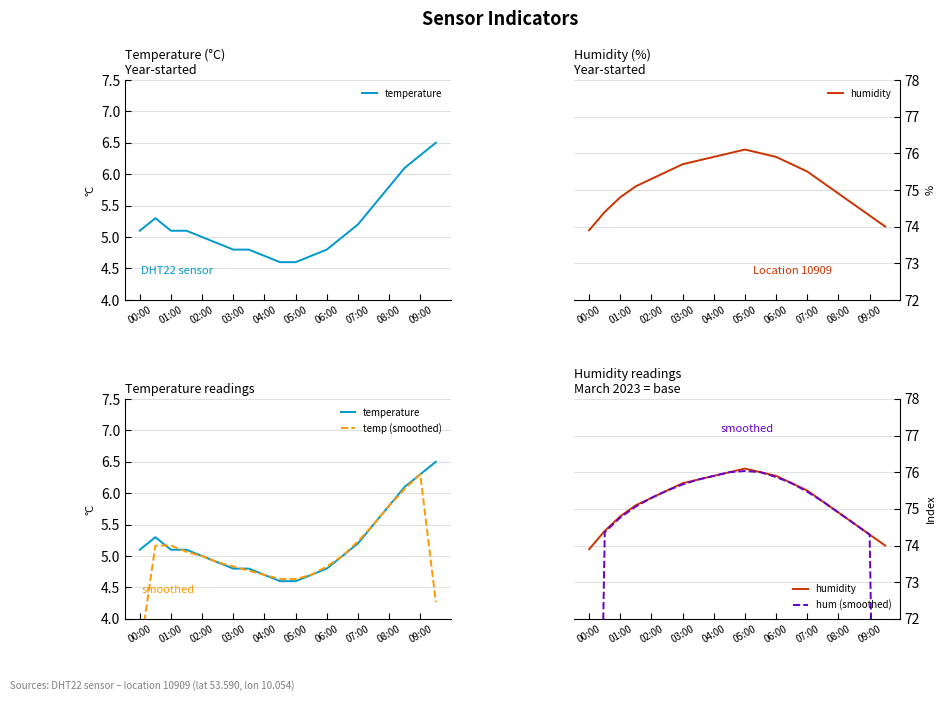

What position from the left is 13?

14